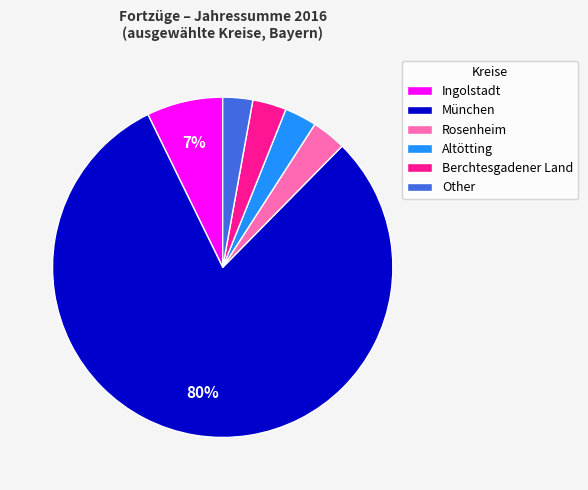

To the nearest percent, what is the difference between the largest and smallest slice percentages?

78%